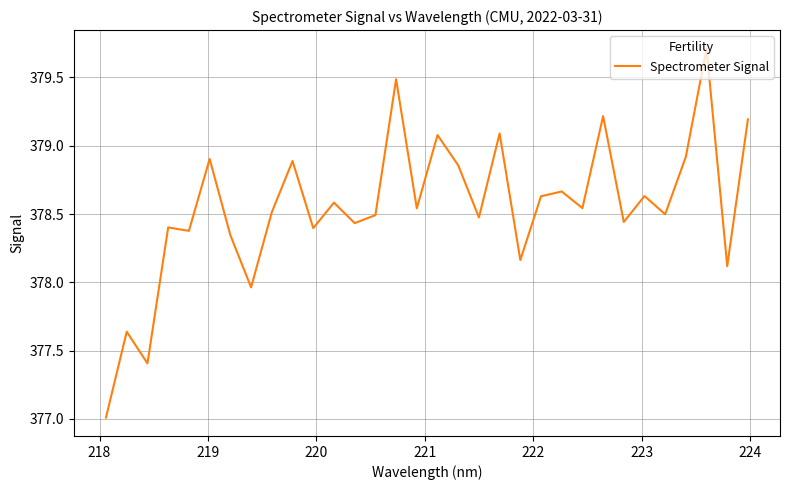

What is the difference between the maximum and minimum values?

2.7